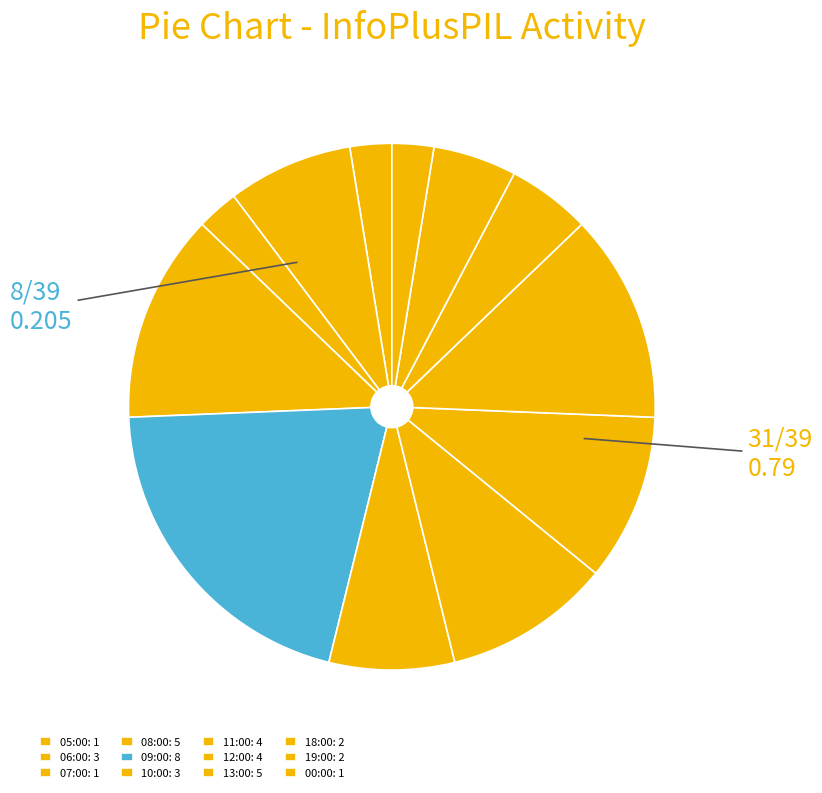

To the nearest percent, what is the combined percentage of 12:00 and 19:00?

15%